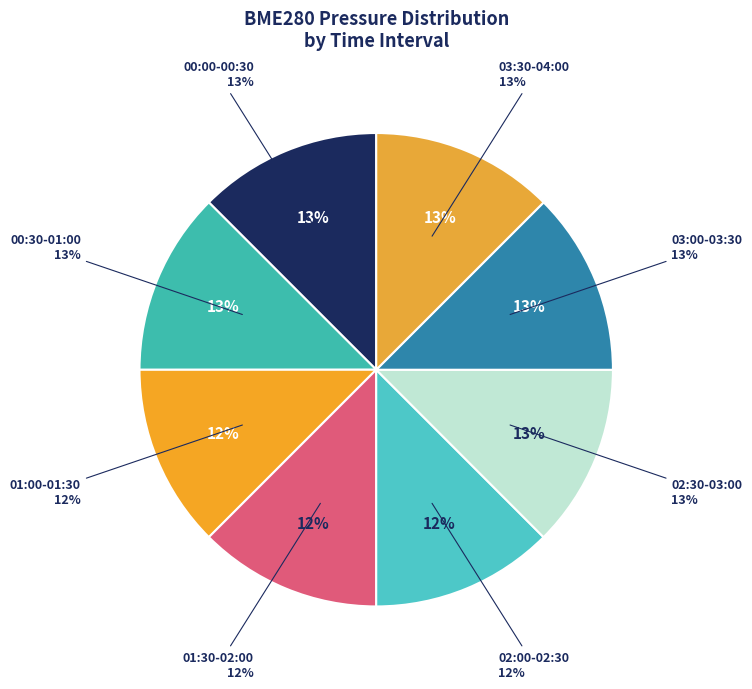

Between 1274 and 1274, which is larger?

1274